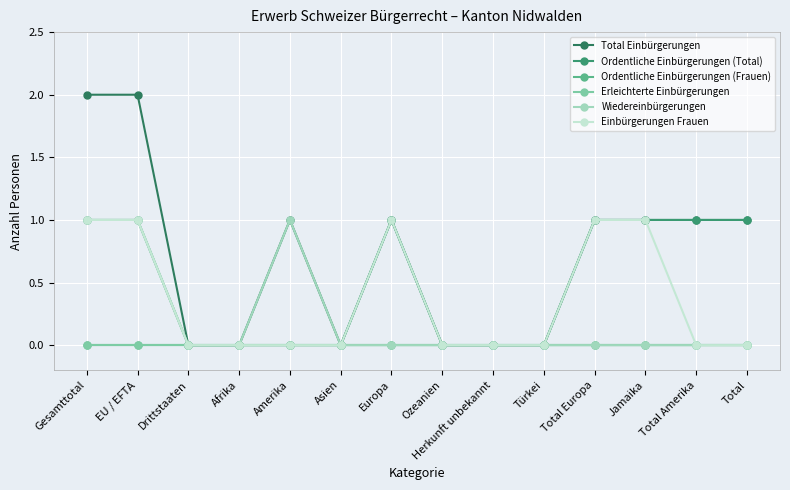

What is the difference between the highest and lowest values at EU / EFTA?

2